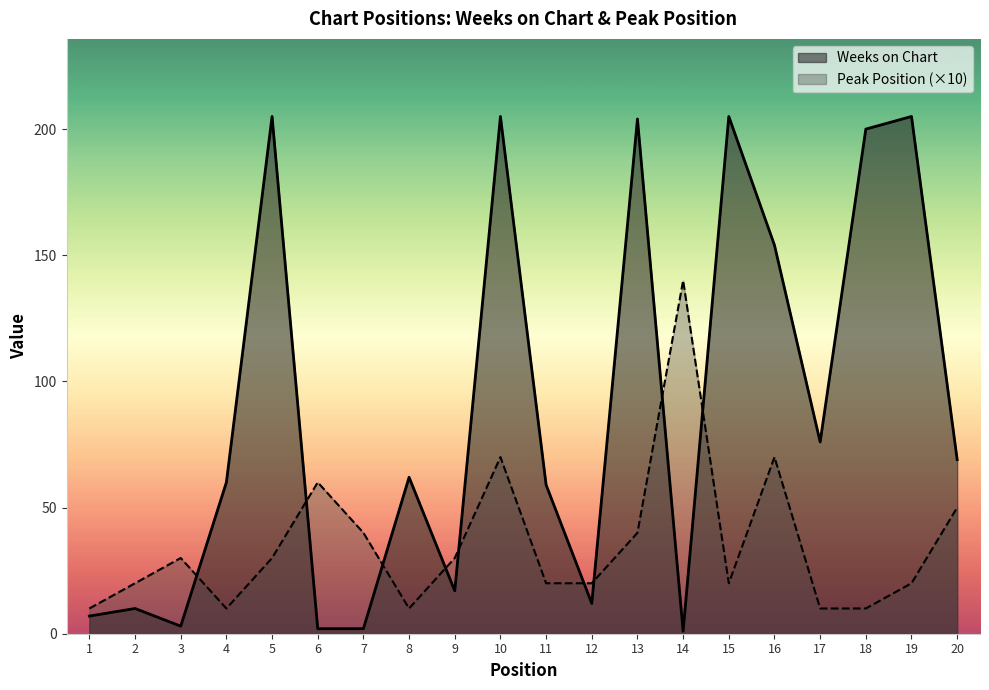

Reading left to right, what are all the values shown in this chart?

Weeks on Chart: 1=7	2=10	3=3	4=60	5=205	6=2	7=2	8=62	9=17	10=205	11=59	12=12	13=204	14=1	15=205	16=154	17=76	18=200	19=205	20=69
Peak Position (×10): 1=10	2=20	3=30	4=10	5=30	6=60	7=40	8=10	9=30	10=70	11=20	12=20	13=40	14=140	15=20	16=70	17=10	18=10	19=20	20=50